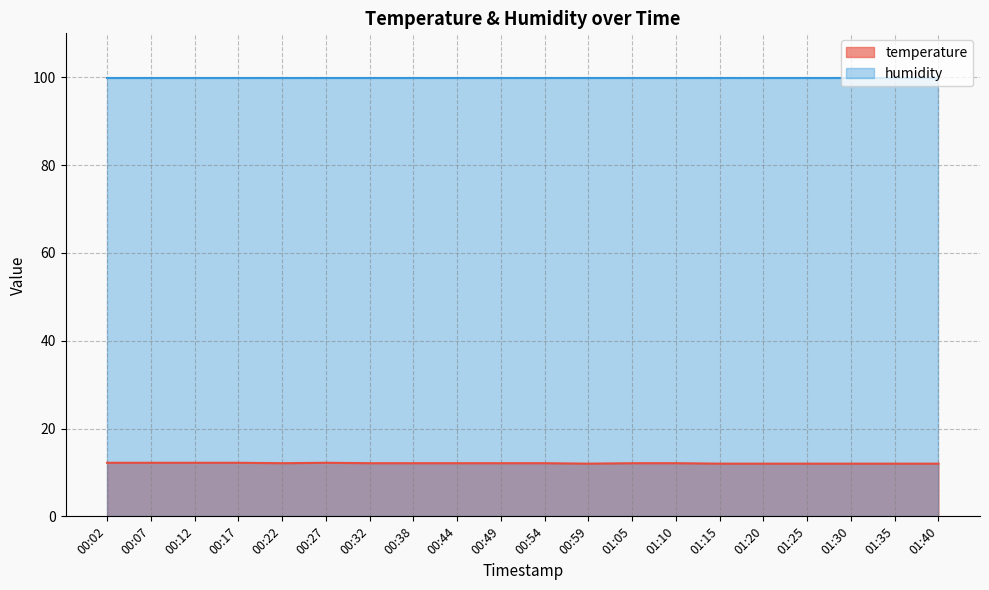

What is the ratio of the value at 00:32 to the value at 00:07?

1.0